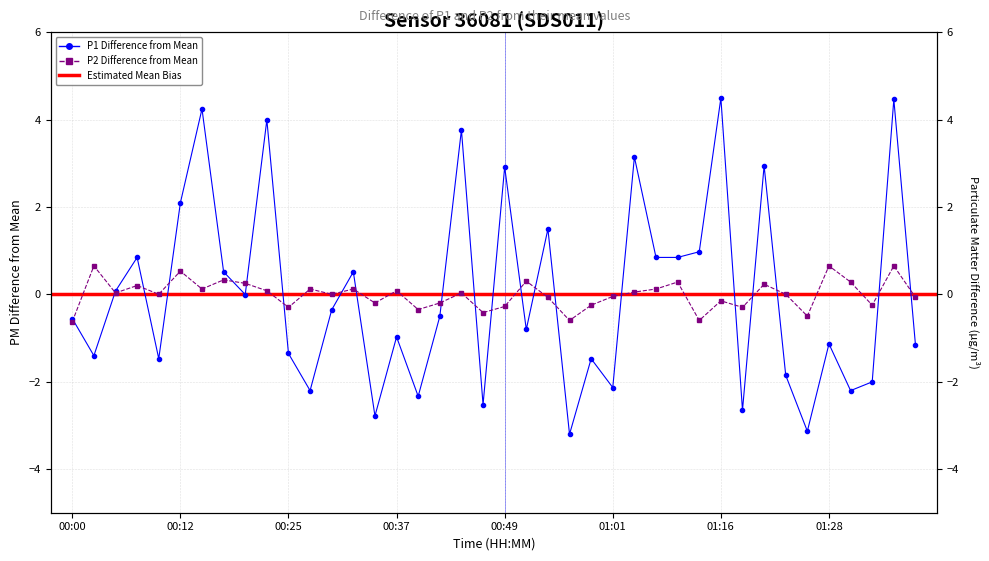

What position from the left is 01:08?

29